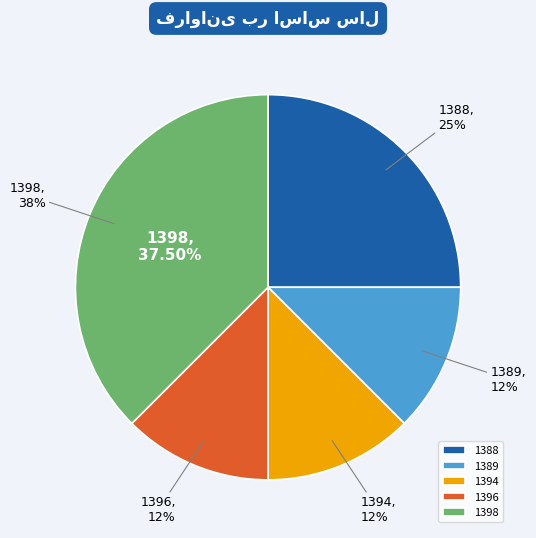

How much of the chart is everything except 1389?

87.5%